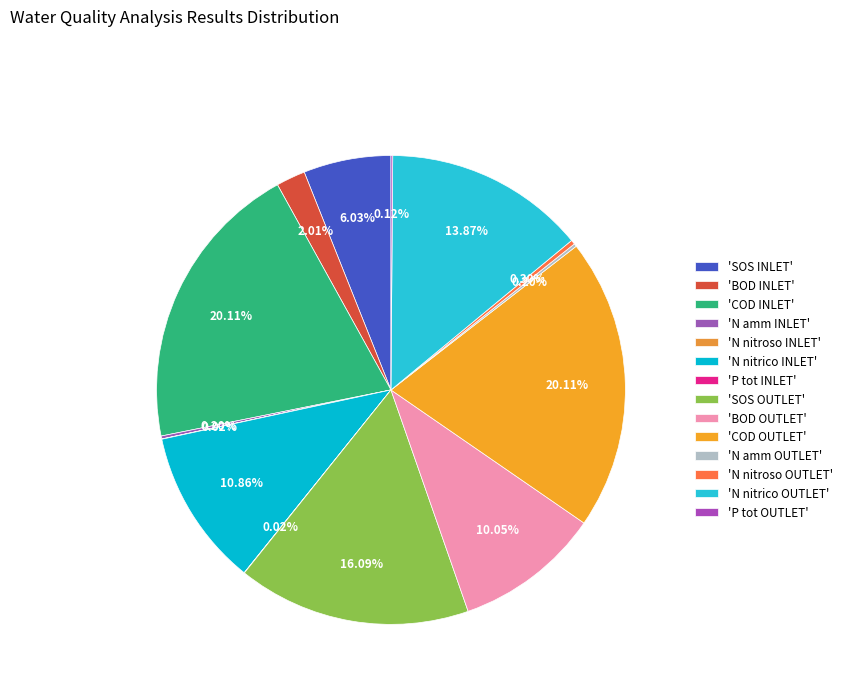

Which slice is the largest?

COD INLET